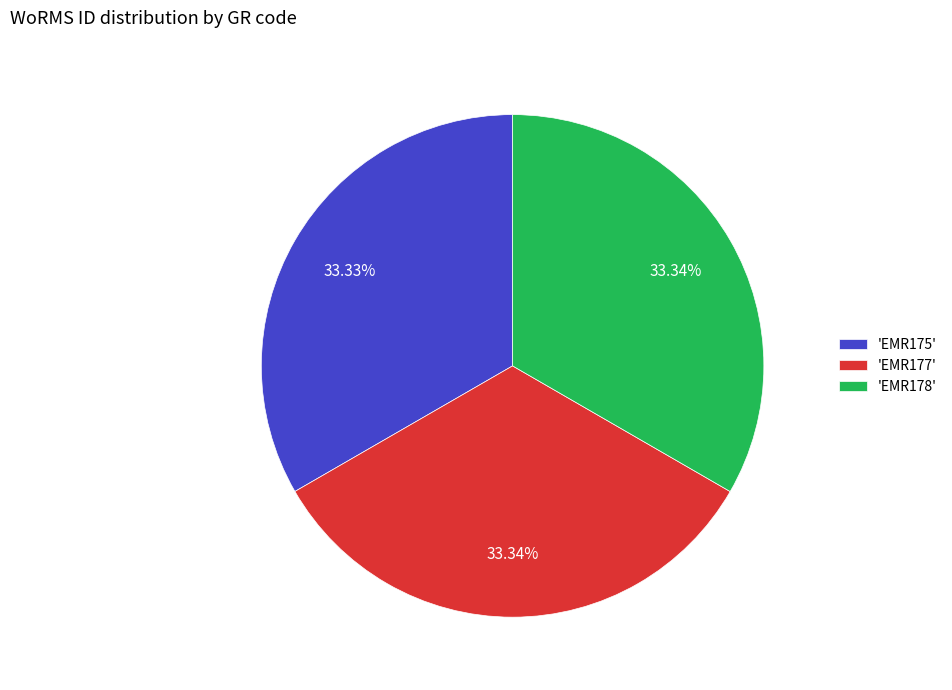

Combined, do 'EMR175' and 'EMR178' account for over 50%?

Yes